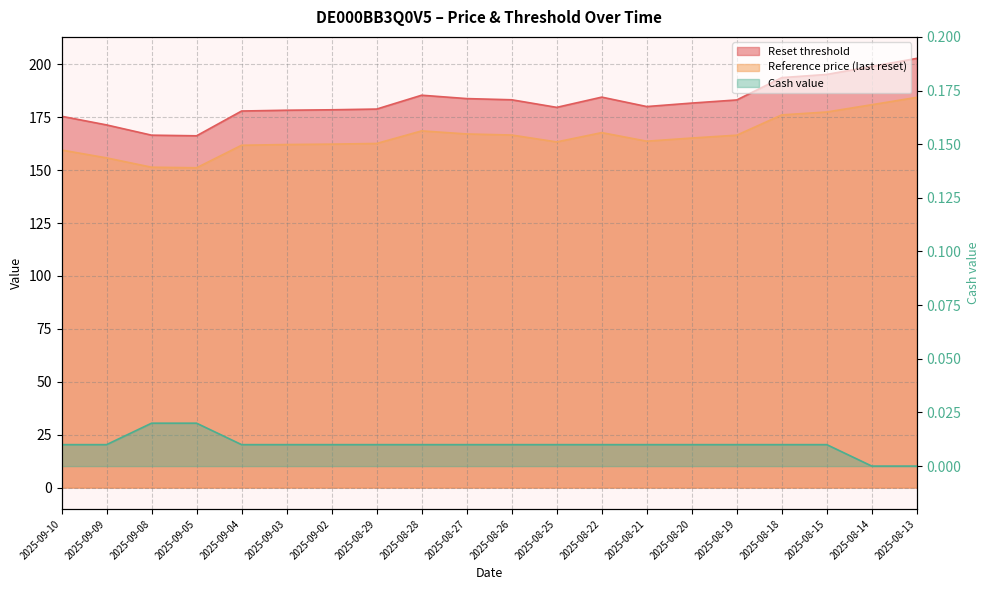

What is the total value across all series at 2025-08-21?

343.8